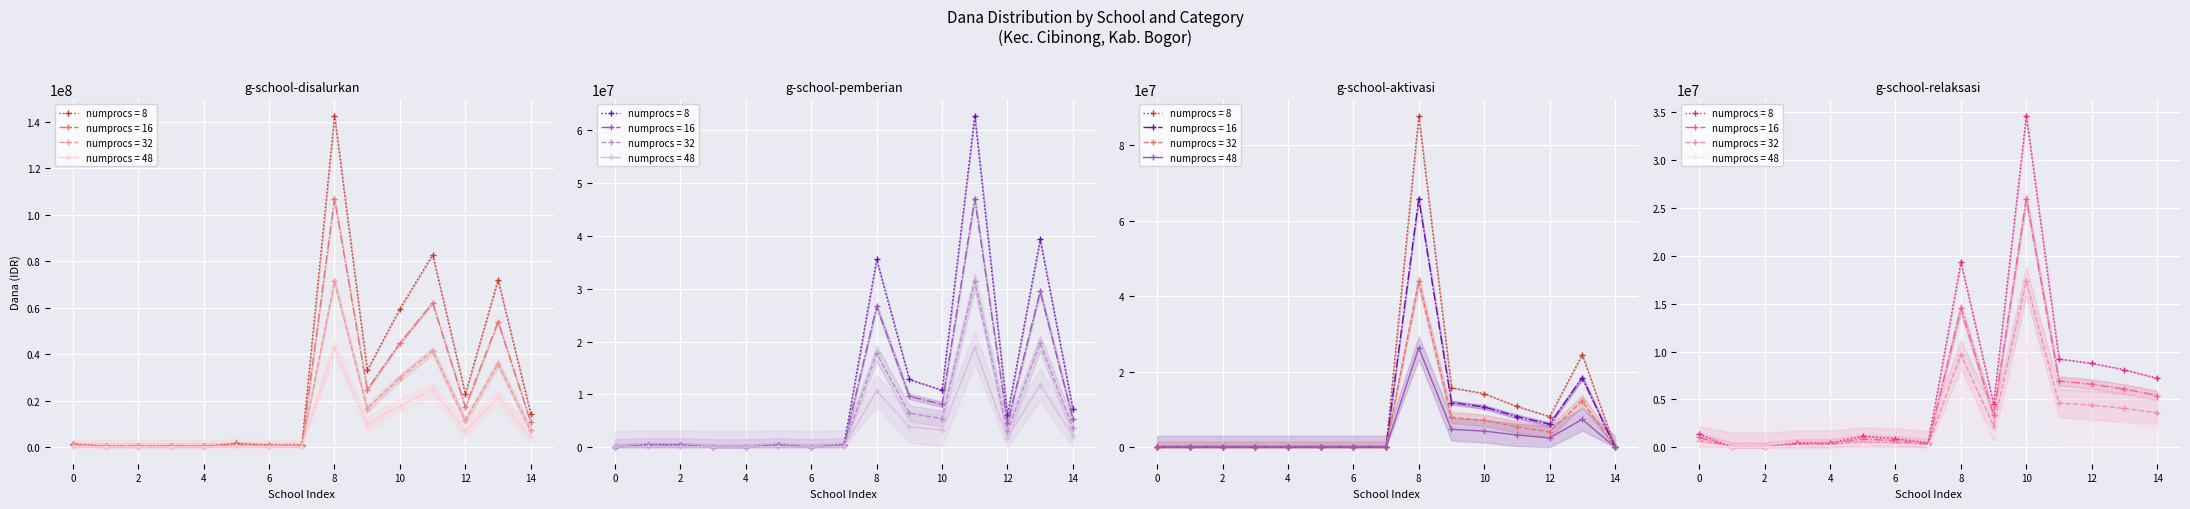

Rank the categories by Pemberian Dari Aktivasi value from highest to lowest.

SD N BEDAHAN 01, SD N CIRIUNG 04, SD N CIBINONG RAYA, SD N CIKARET JAYA, SD N CIRIUNG 01, SD N CIRIUNG 02, PKBM DHARMA BEKTI, PKBM MUTIARA HATI, SD AL ISHLAH, SD ISLAM ANUGERAH INSANI, SD IT AL HIDAYAH, SD IT AL MAWADDAH, SD KURNIA, SD MARDI WALUYA, SD N CURUG